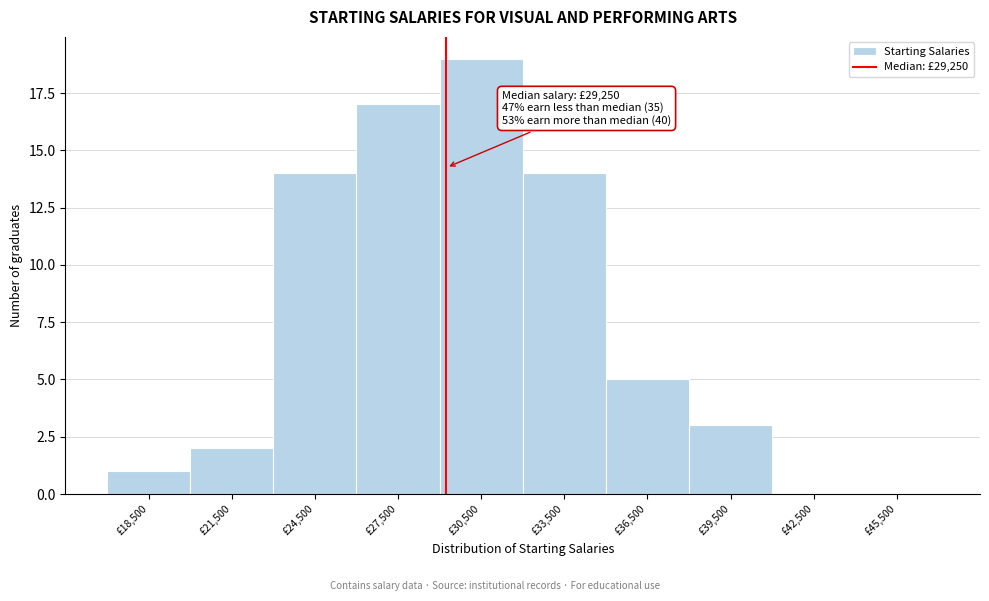

Which range on the x-axis has the tallest bar?

29000 to 32000